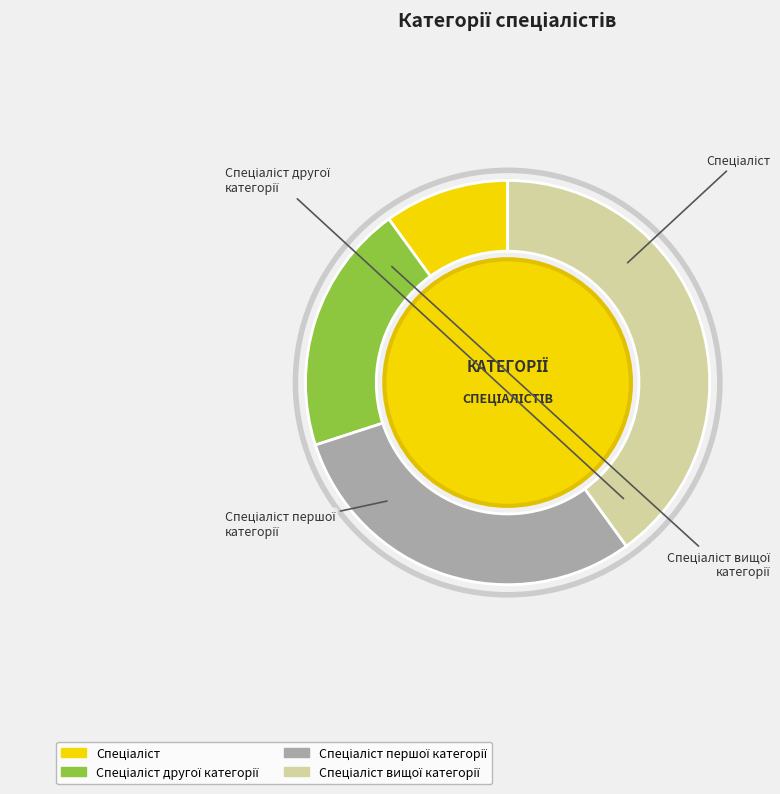

Is there a majority slice in this chart?

No